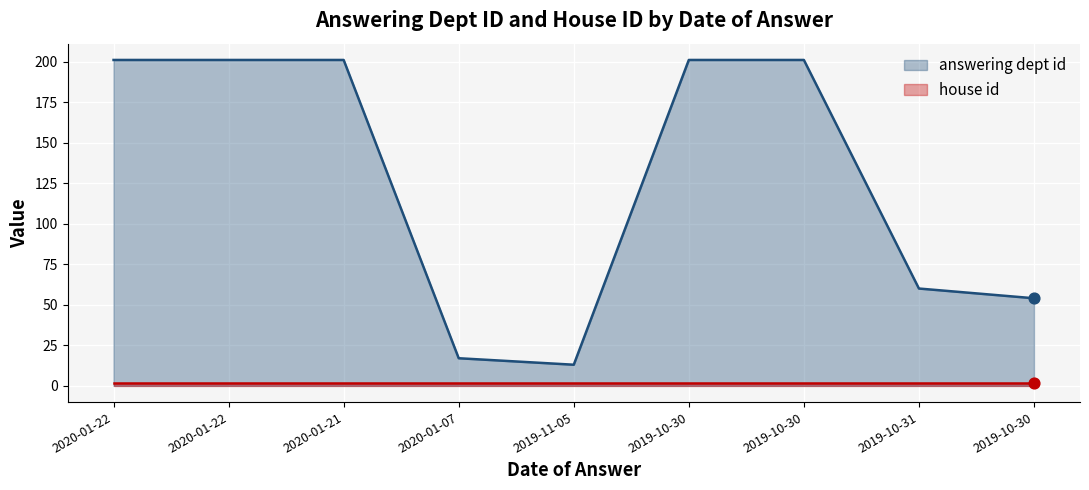

What is the ratio of the value at 2019-10-31 to the value at 2020-01-22?

0.3